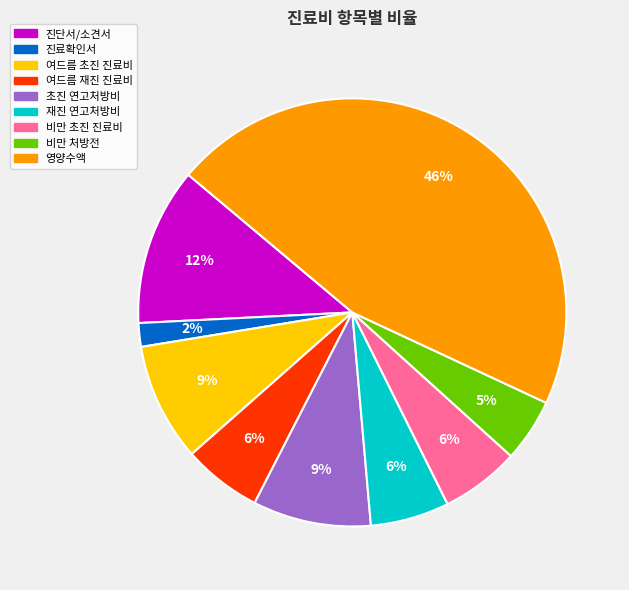

Does any single category account for the majority?

No